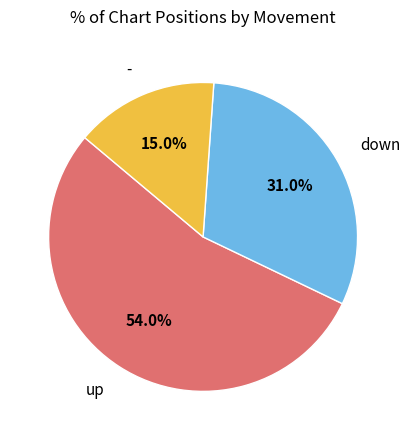

What percentage is NOT represented by -?

85.0%